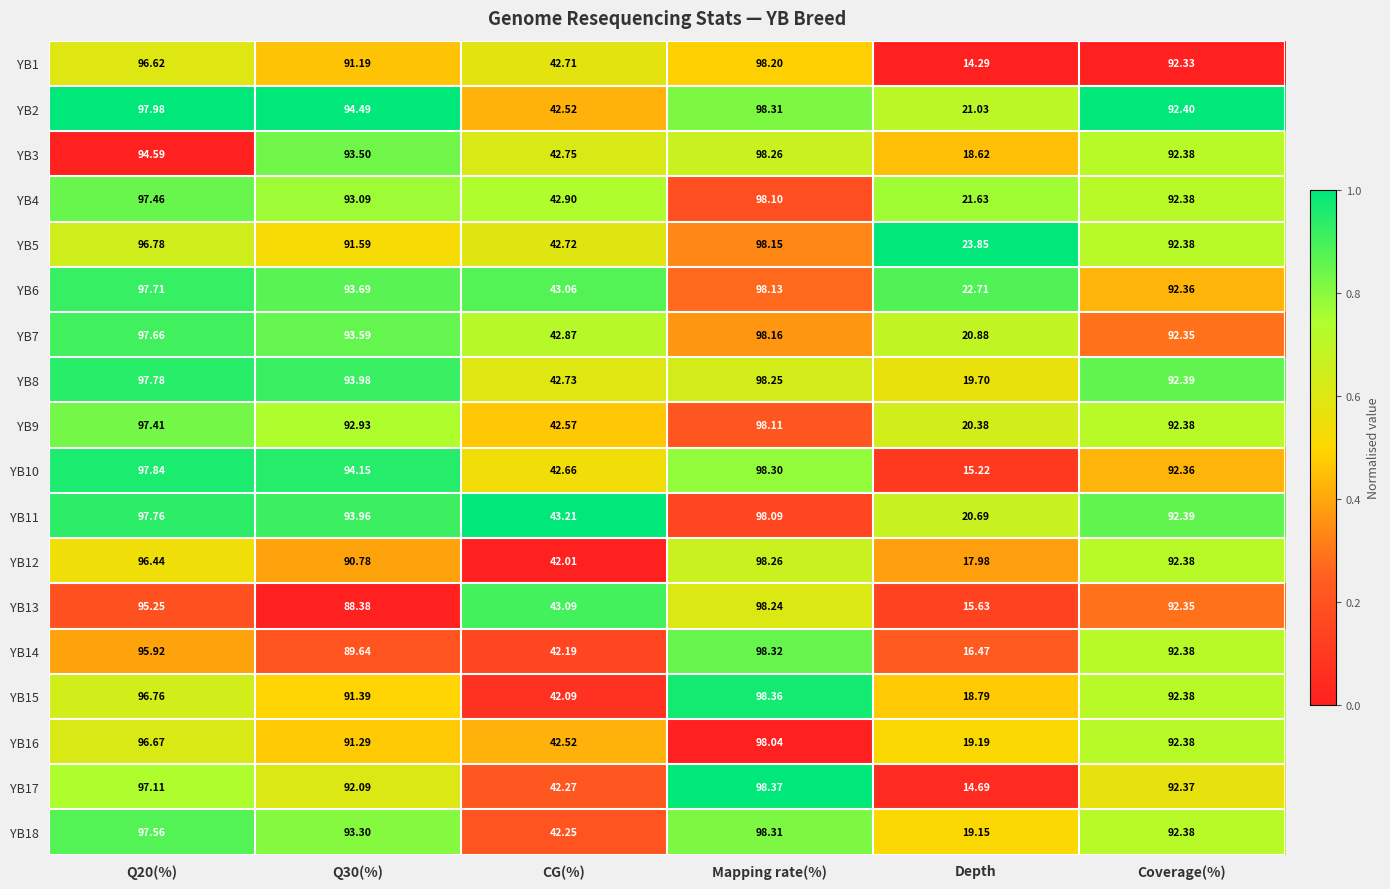

Is the value of YB1 at Depth greater than the value of YB8 at Depth?

No